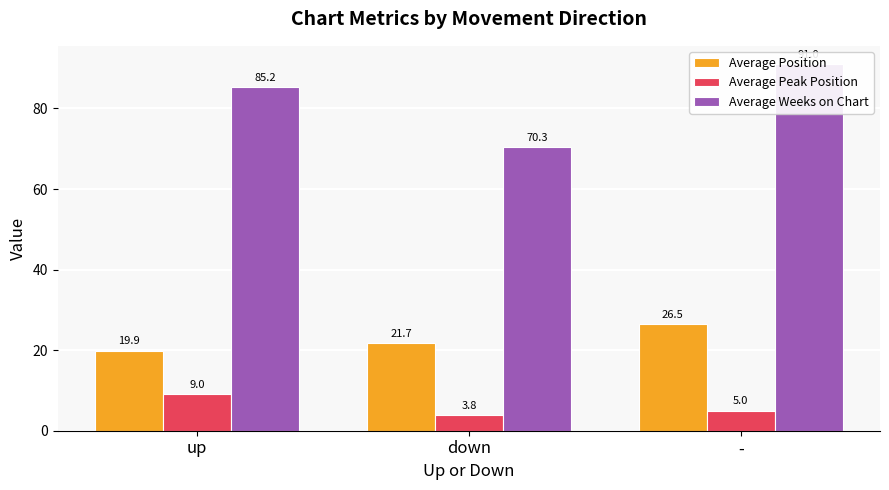

Where does the Average Position series first go above 21?

down